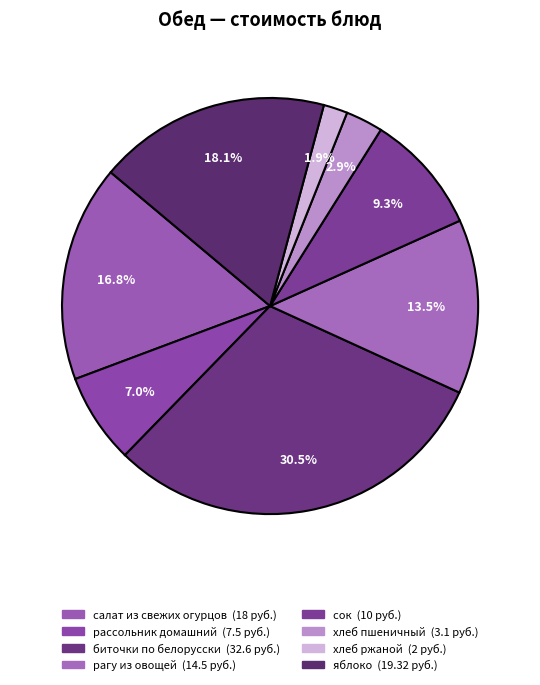

What is the change in value from салат из свежих огурцов to рагу из овощей?

-3.5